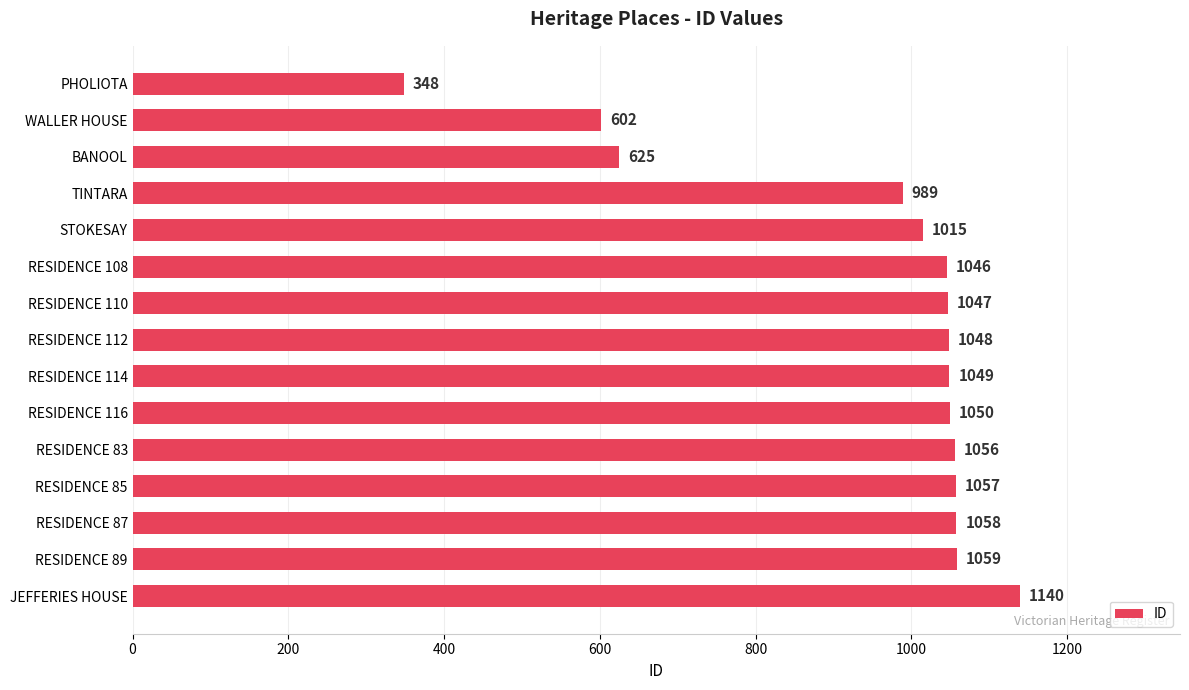

Reading top to bottom, extract all data points from this chart.

PHOLIOTA=348	WALLER HOUSE=602	BANOOL=625	TINTARA=989	STOKESAY=1015	RESIDENCE 108=1046	RESIDENCE 110=1047	RESIDENCE 112=1048	RESIDENCE 114=1049	RESIDENCE 116=1050	RESIDENCE 83=1056	RESIDENCE 85=1057	RESIDENCE 87=1058	RESIDENCE 89=1059	JEFFERIES HOUSE=1140